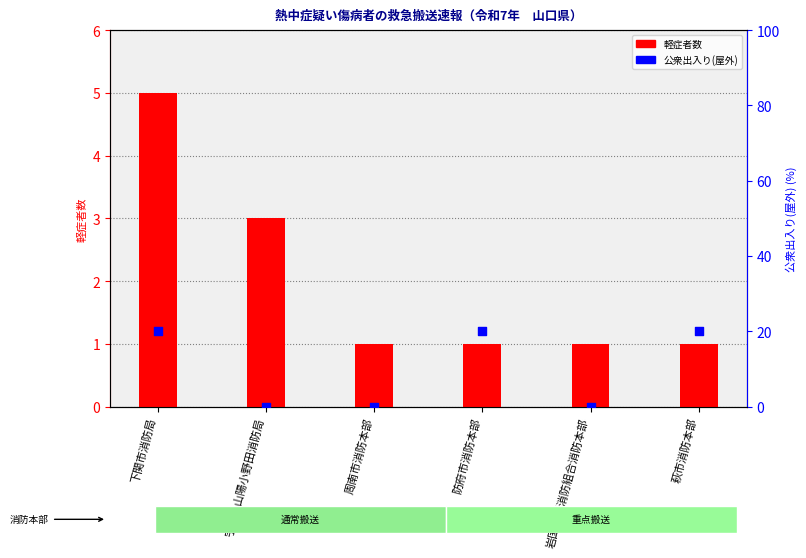

Which series has the largest Y range (max minus min)?

公衆出入り(屋外)